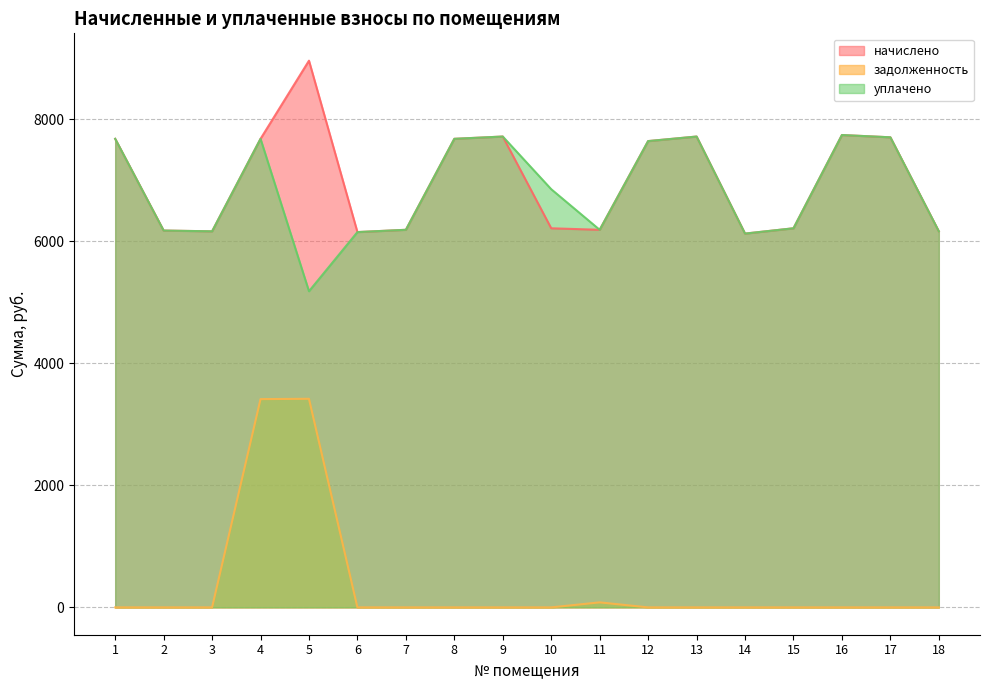

In уплачено, how many points are lower than both neighbors (excluding endpoints)?

4